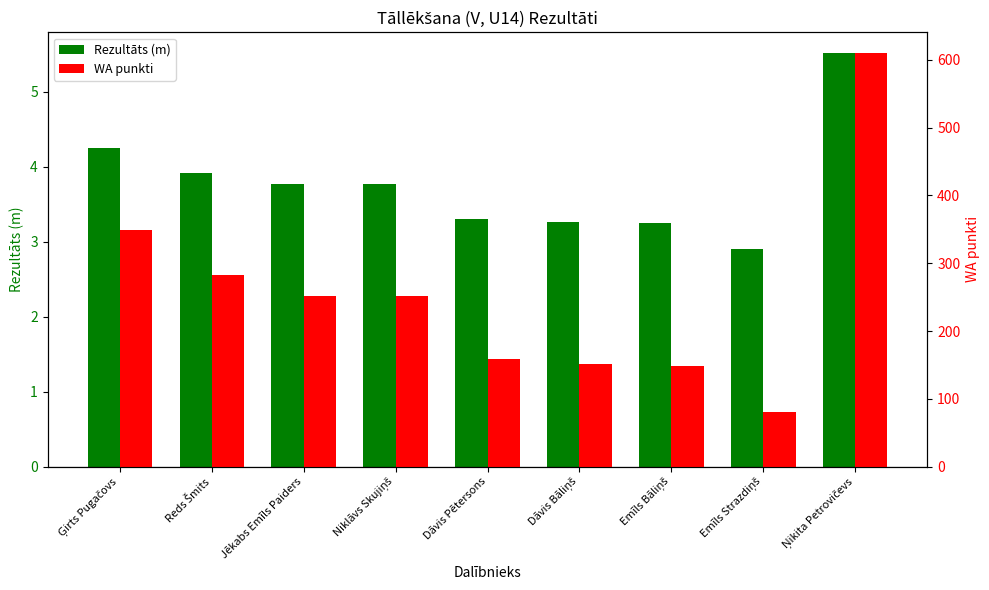

What is the approximate value of WA punkti at Emīls Bāliņš?

148.0